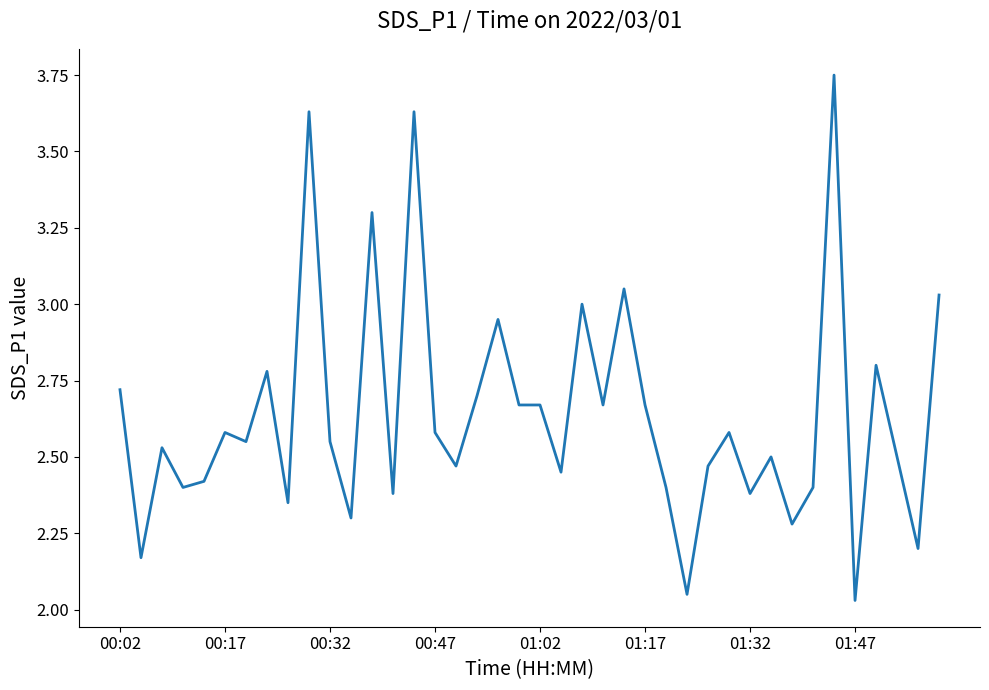

What is the difference between the maximum and minimum values?

1.7